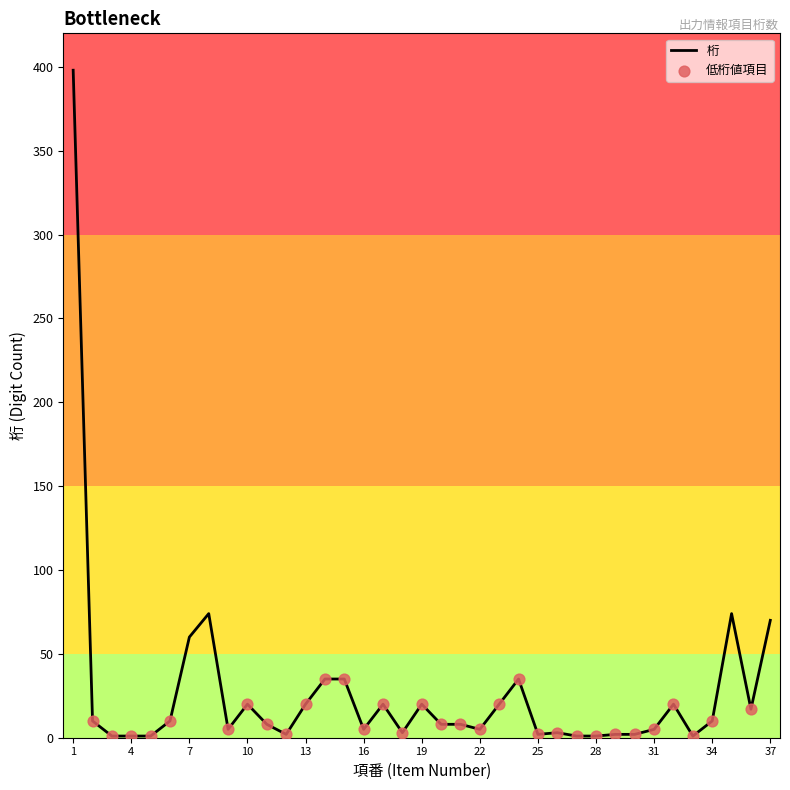

What is the difference between the maximum and minimum values?

397